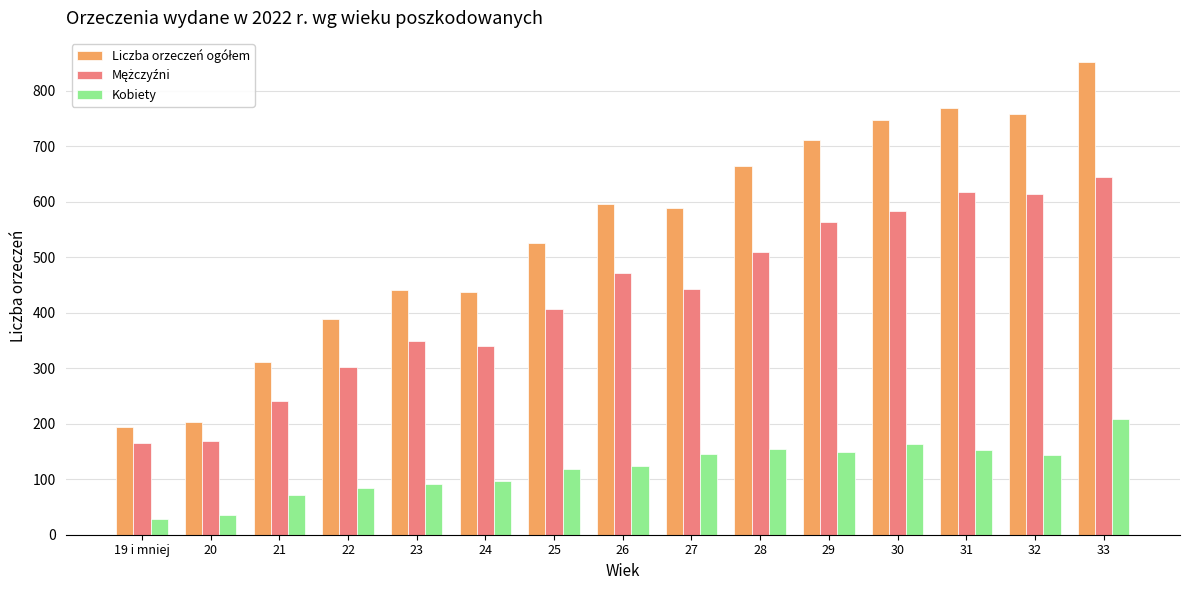

At which category is the sum across all series the highest?

33